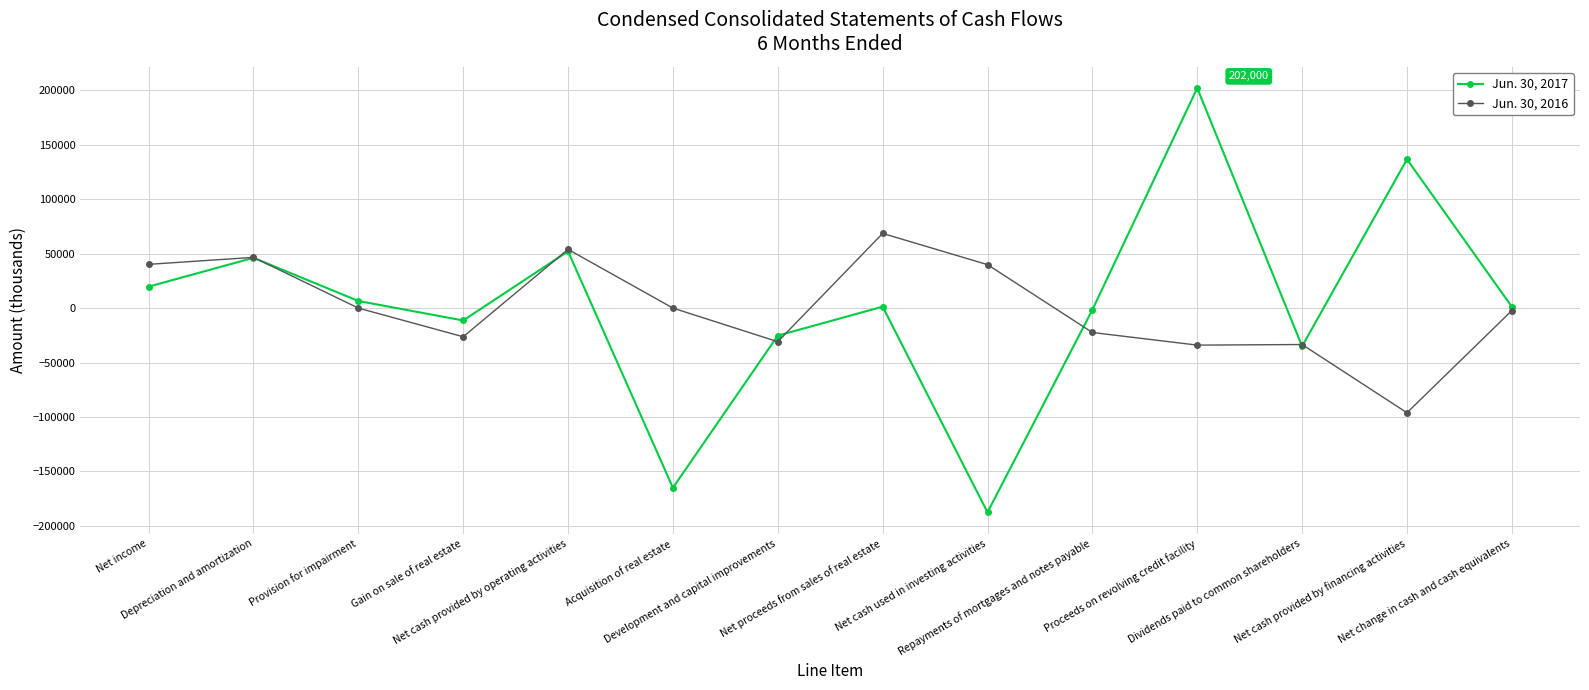

What is the spread (max minus min) of values at Development and capital improvements?

5586